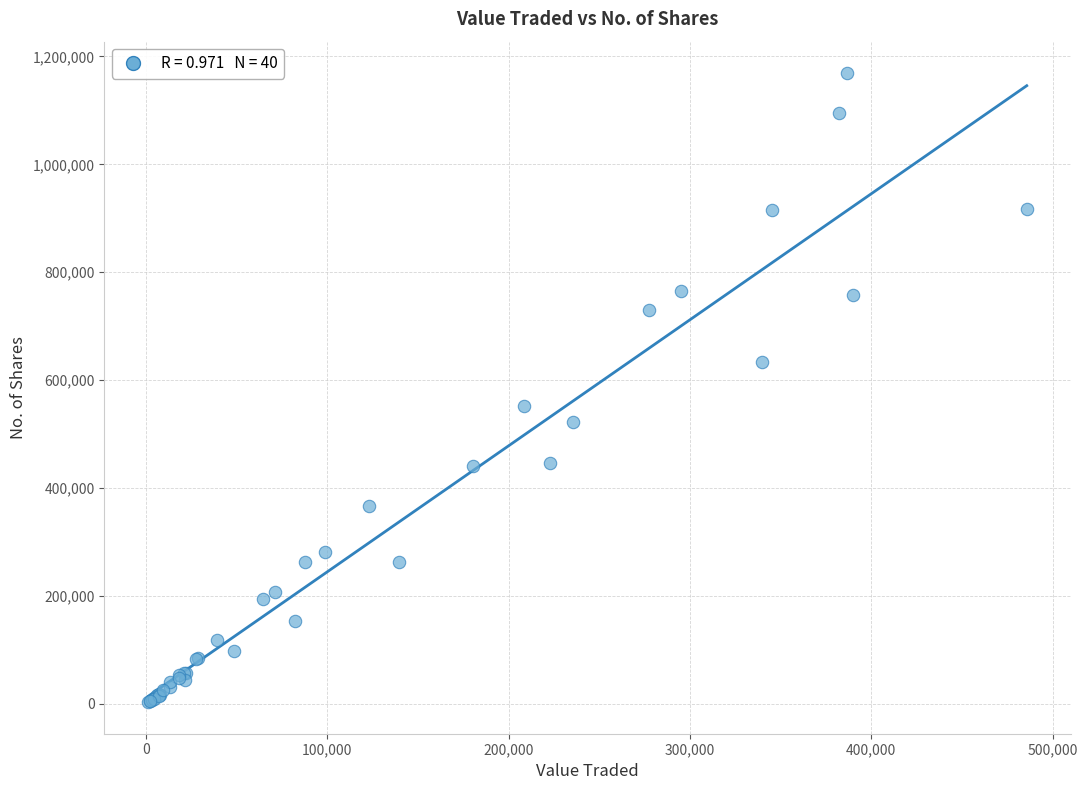

What Y value in the scatter plot is closest to 586142?

552999